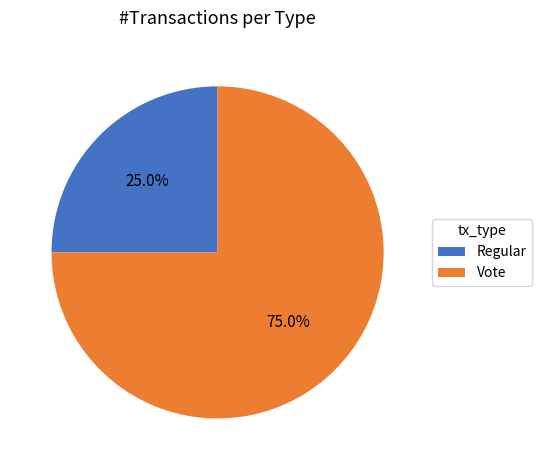

Approximately how many times larger is the value at Vote compared to Regular?

3.0